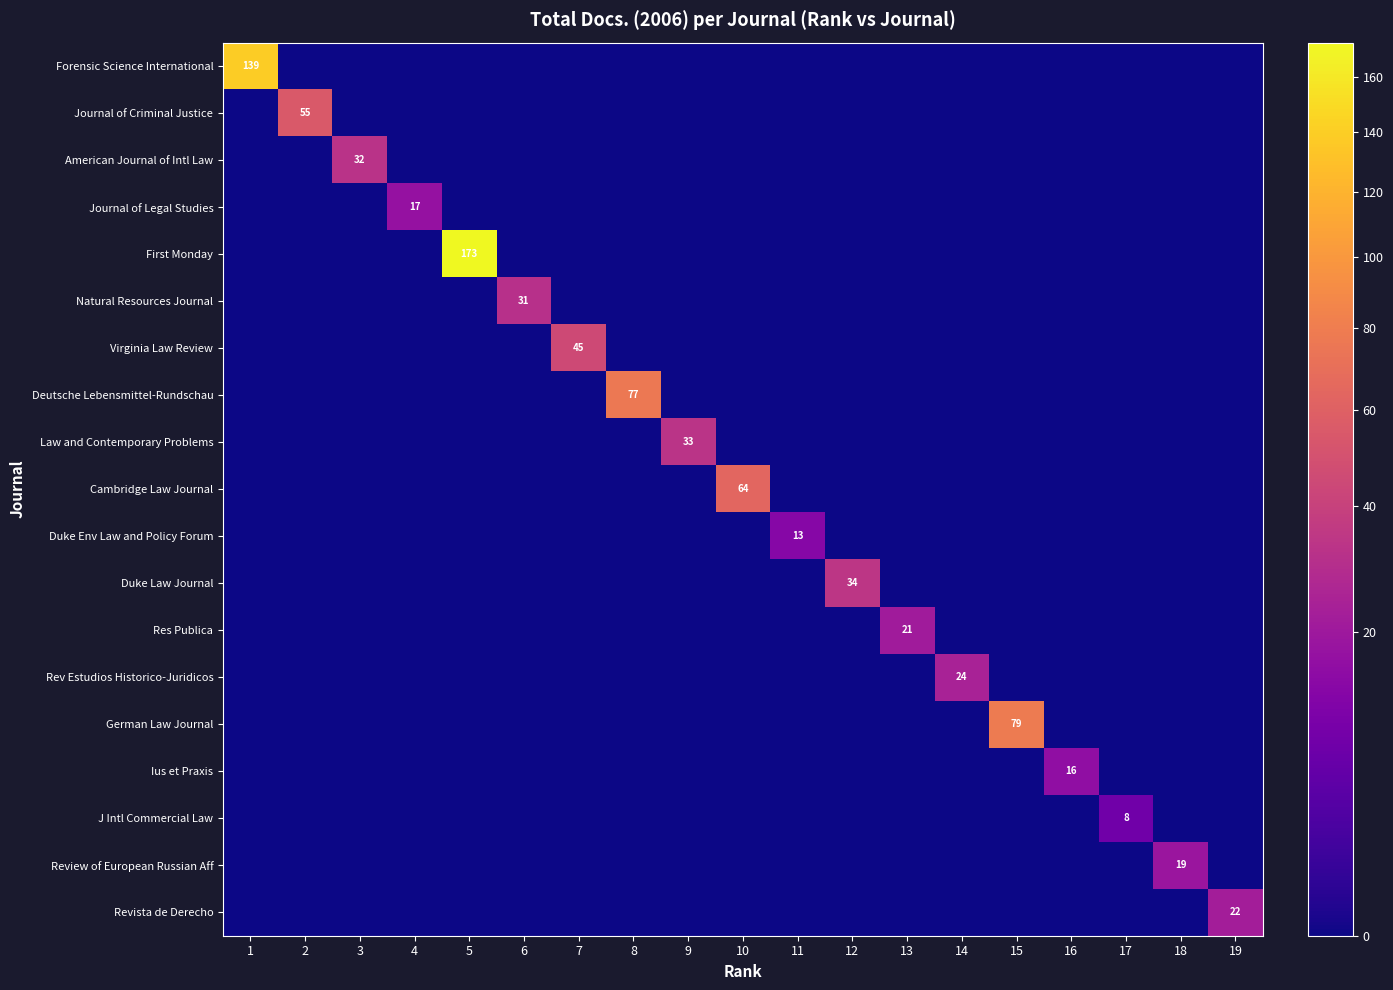

The Duke Env Law and Policy Forum series shows 6 at 18. True or false?

False